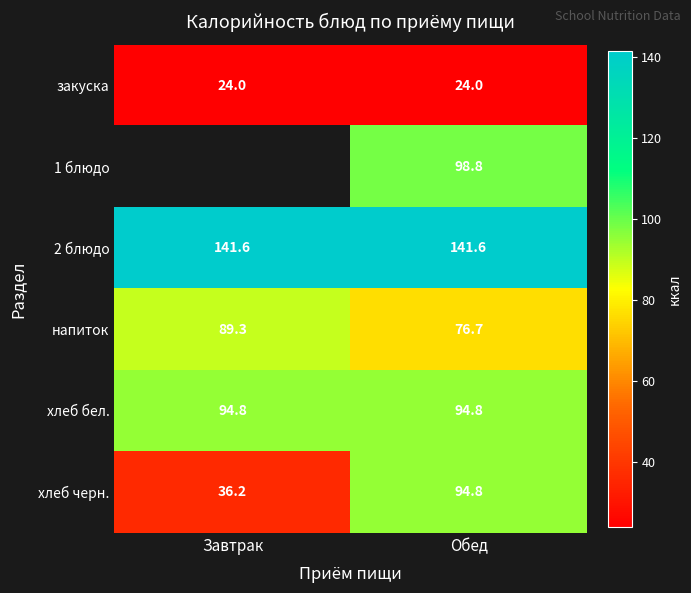

What is the greatest value displayed?

141.6